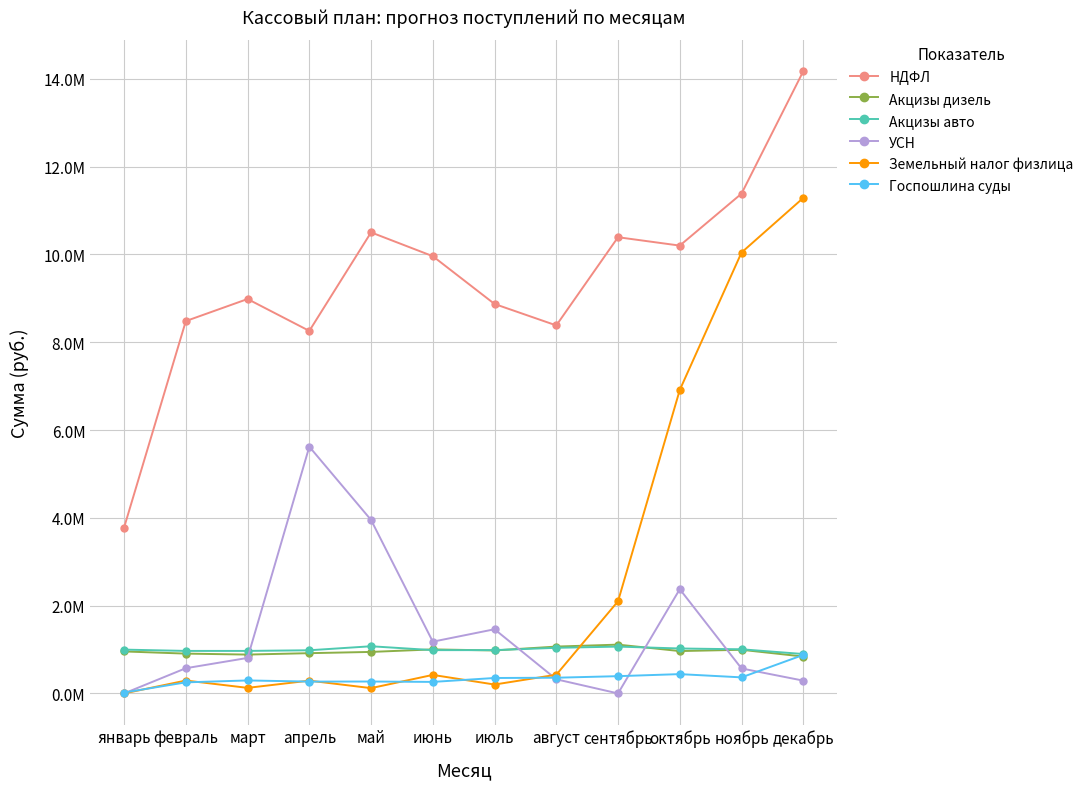

What is the difference between the Акцизы авто values at апрель and февраль?

14742.0